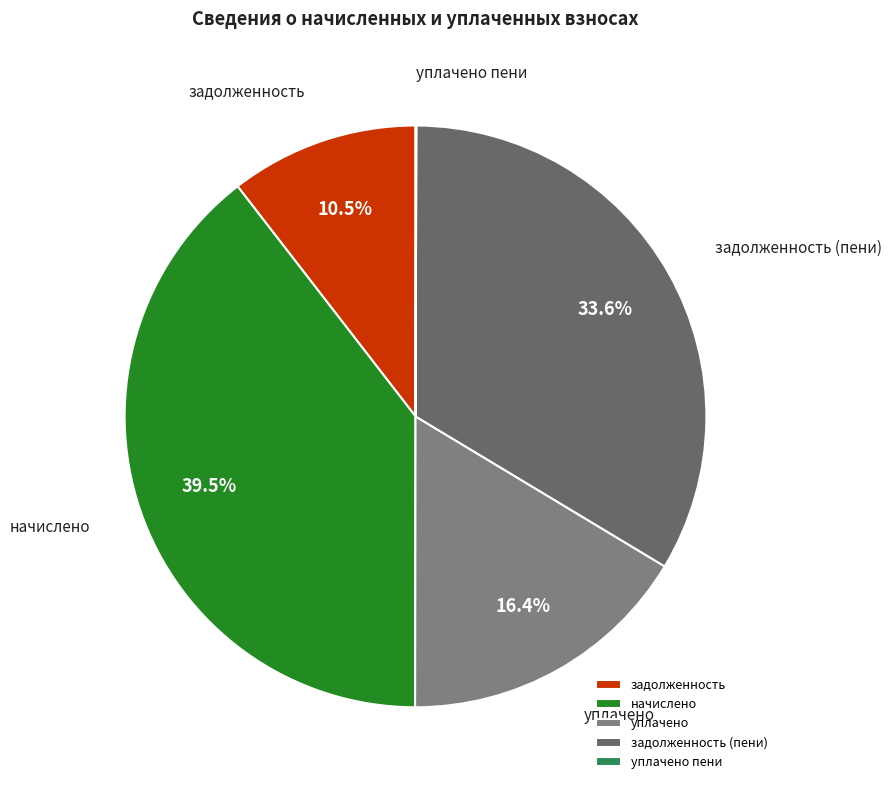

Is there any slice that represents more than half of the pie?

No